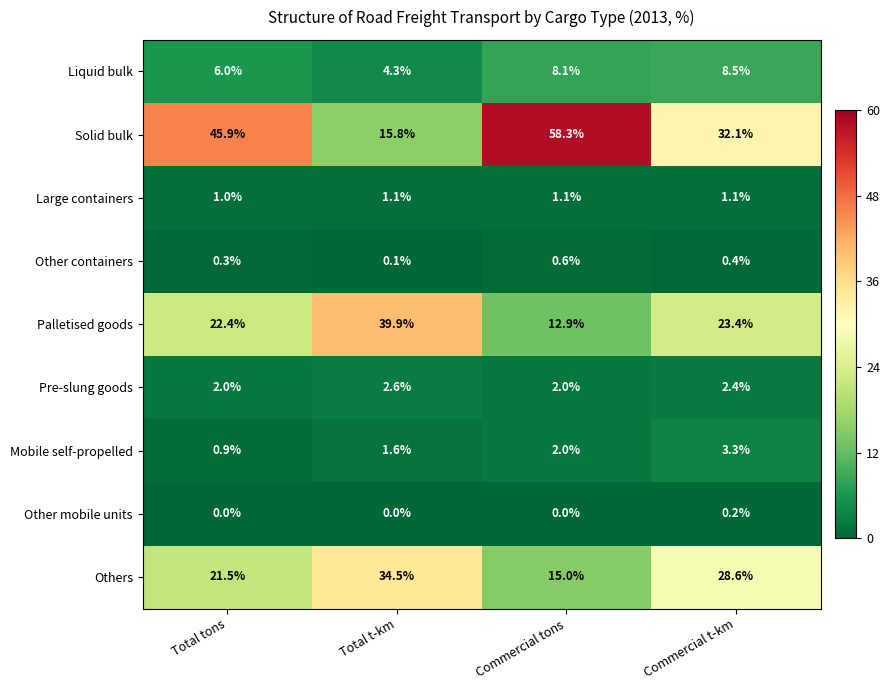

Which series has the largest total across all categories?

Solid bulk